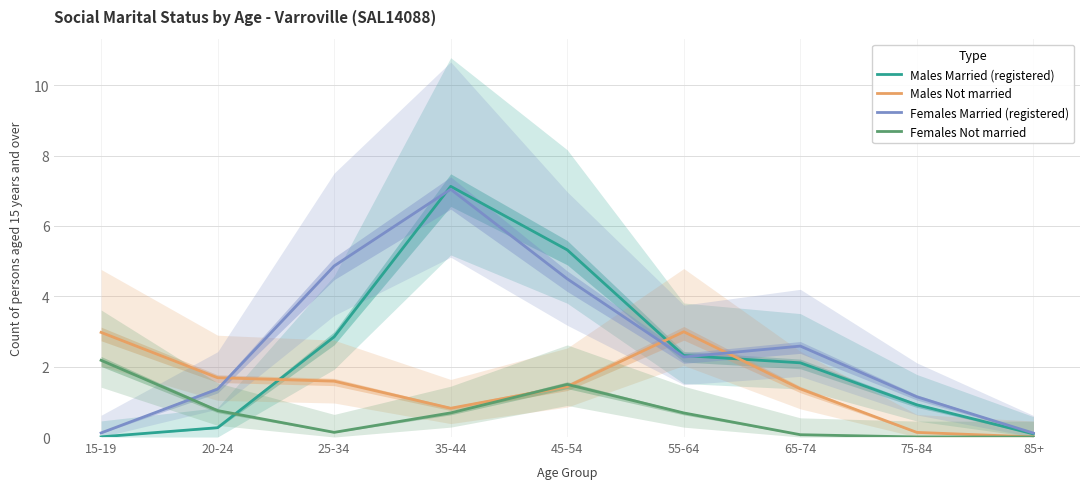

Count the number of categories in the chart.

9